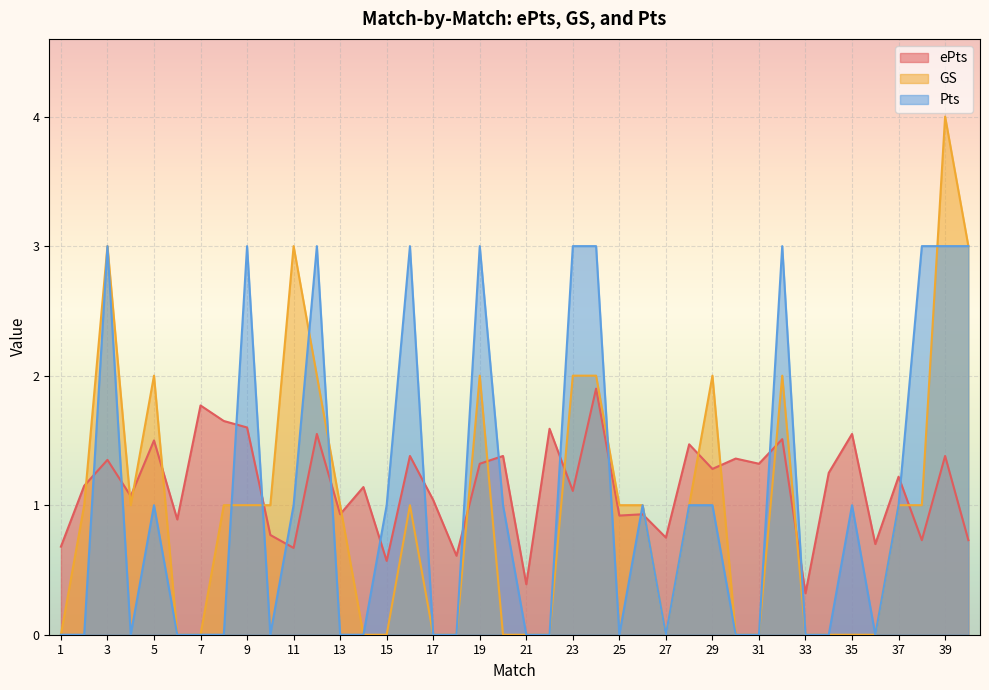

Between which two adjacent categories do Pts and GS first intersect?

8 and 9